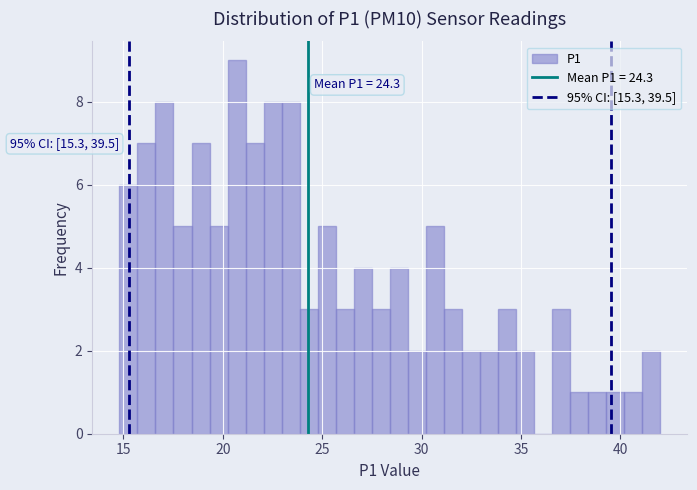

Around what value on the x-axis is the tallest bar? Give the approximate position of its centre, as read against the axis.

20.5